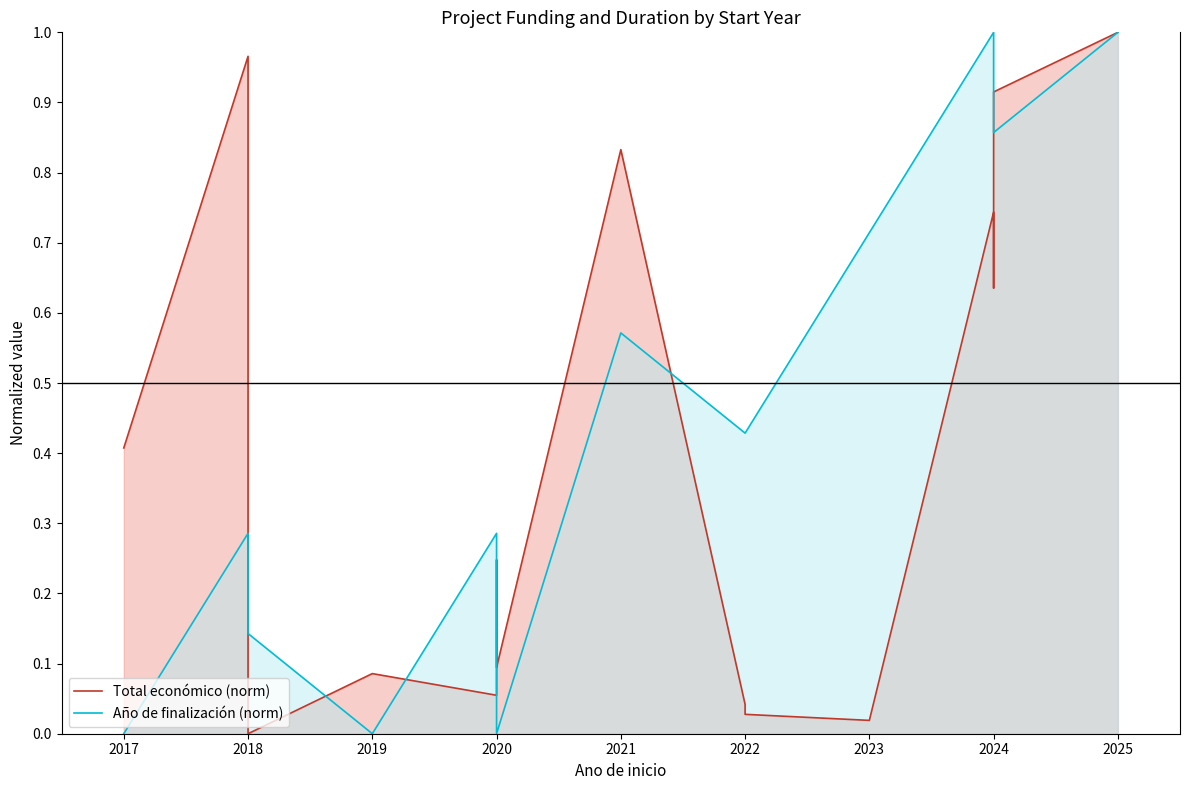

Rank the series at 2020 from highest to lowest value.

Año de finalización (norm), Total económico (norm)